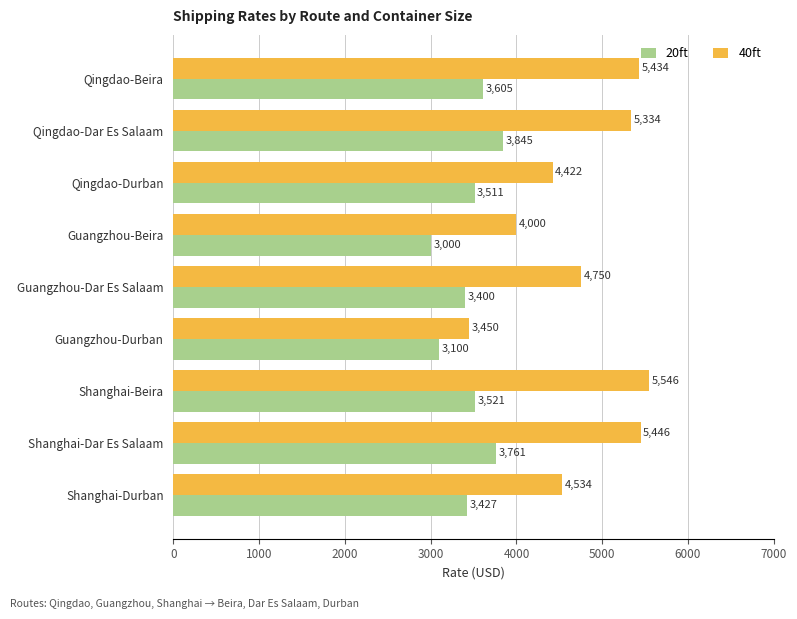

What is the difference between the second highest and minimum values in the 20ft series?

761